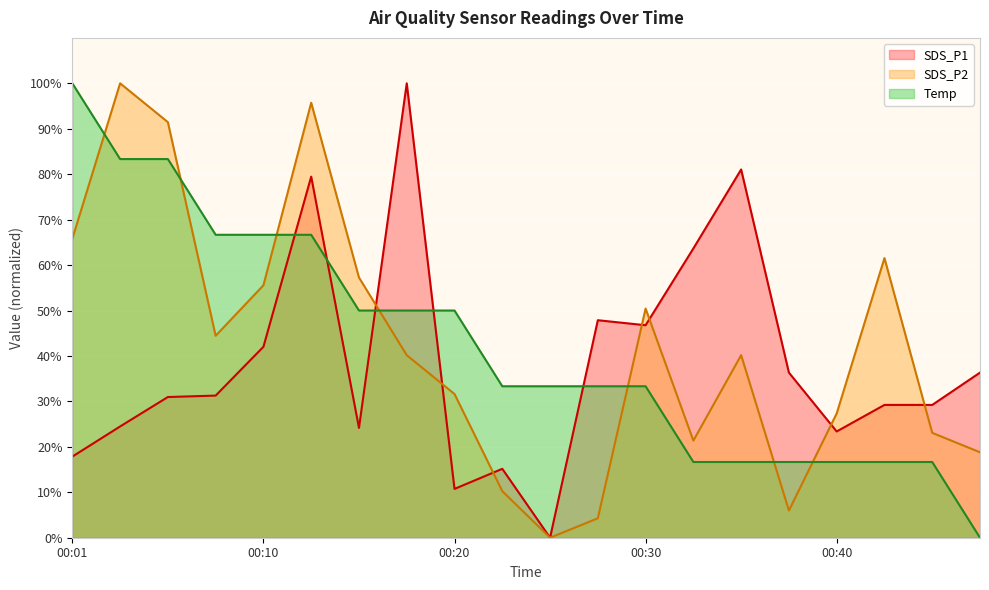

What is the difference between the second highest and minimum values in the SDS_P2 series?

95.7